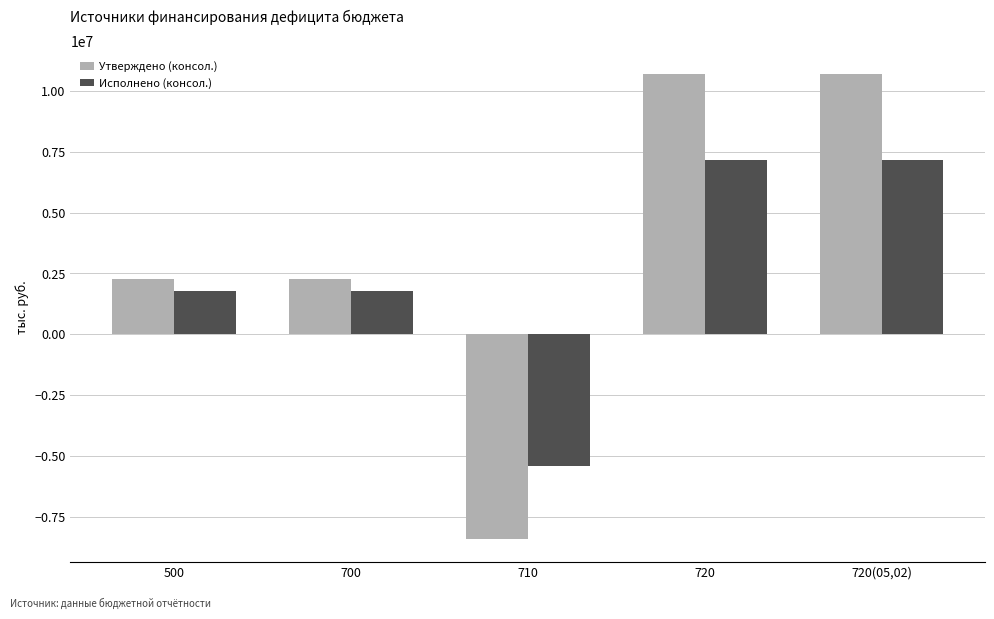

Rank the series by their maximum value, from highest to lowest.

Утверждено (консол.), Исполнено (консол.)